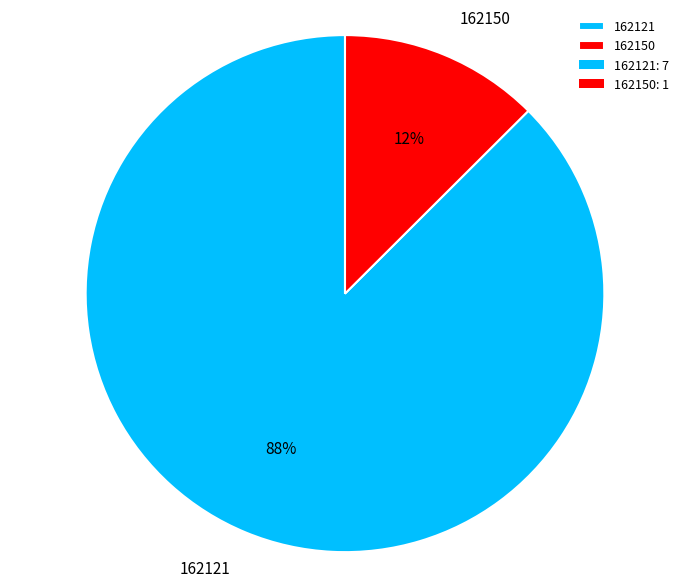

Is it true that 162121 is 97% of the pie?

False